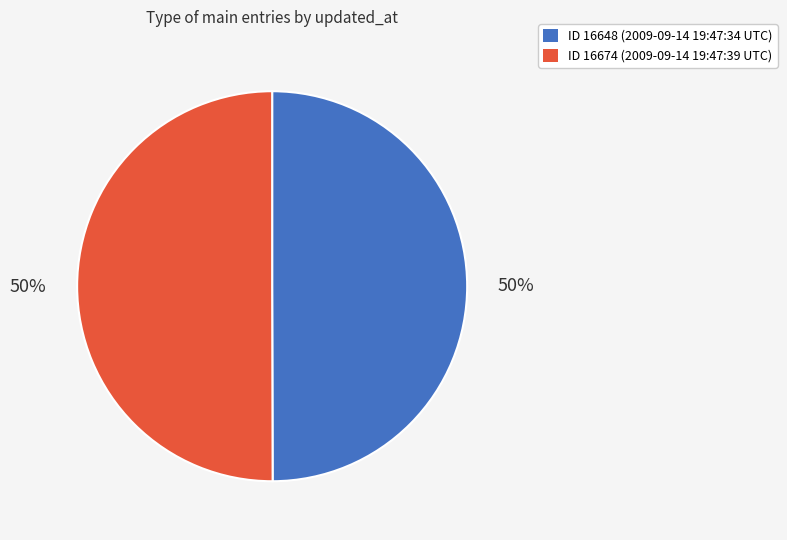

True or false: ID 16674 (2009-09-14 19:47:39 UTC) accounts for 55% of the total.

False